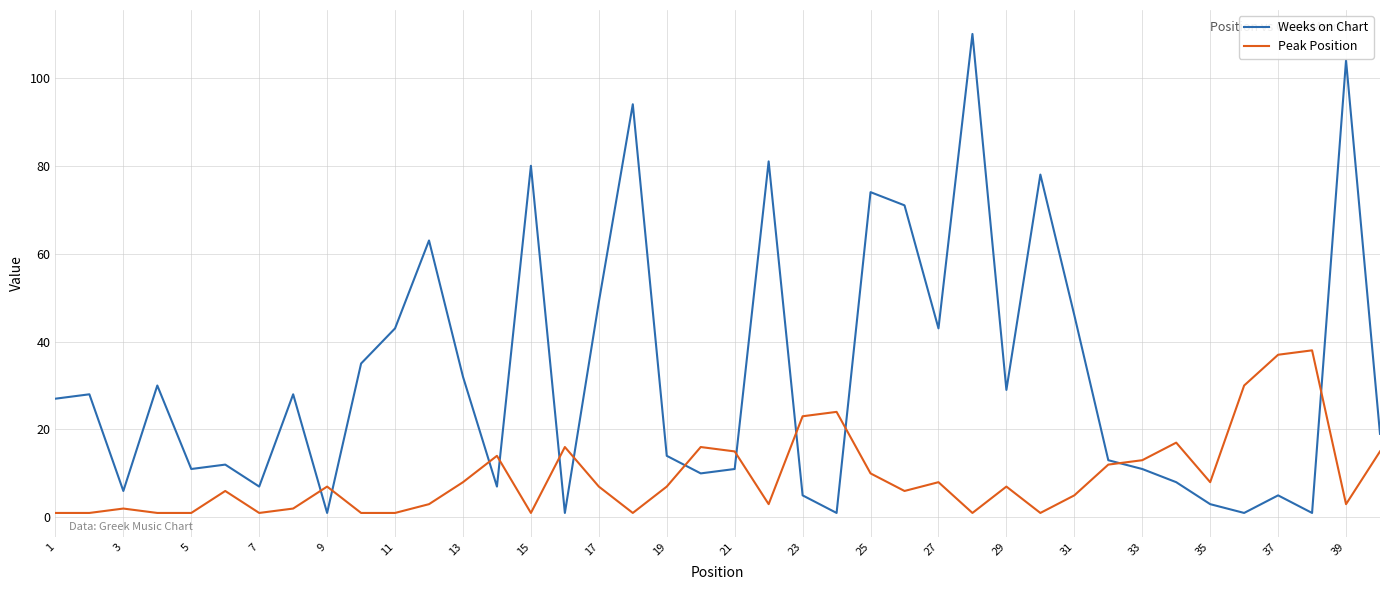

Reading left to right, transcribe all the data shown in this chart.

Weeks on Chart: 27	28	6	30	11	12	7	28	1	35	43	63	32	7	80	1	49	94	14	10	11	81	5	1	74	71	43	110	29	78	46	13	11	8	3	1	5	1	104	19
Peak Position: 1	1	2	1	1	6	1	2	7	1	1	3	8	14	1	16	7	1	7	16	15	3	23	24	10	6	8	1	7	1	5	12	13	17	8	30	37	38	3	15